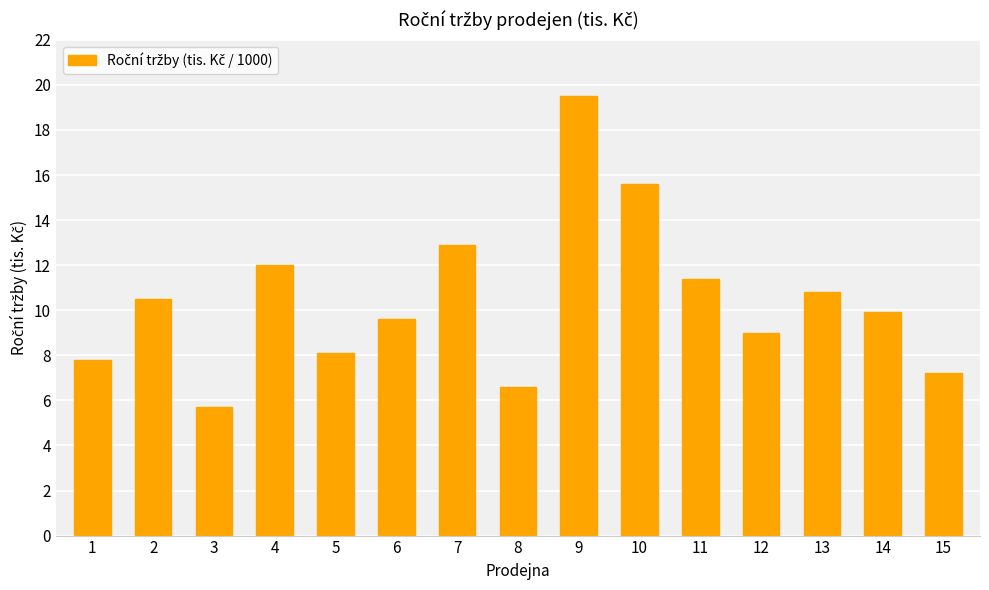

What value does the data have at 9?

19.5